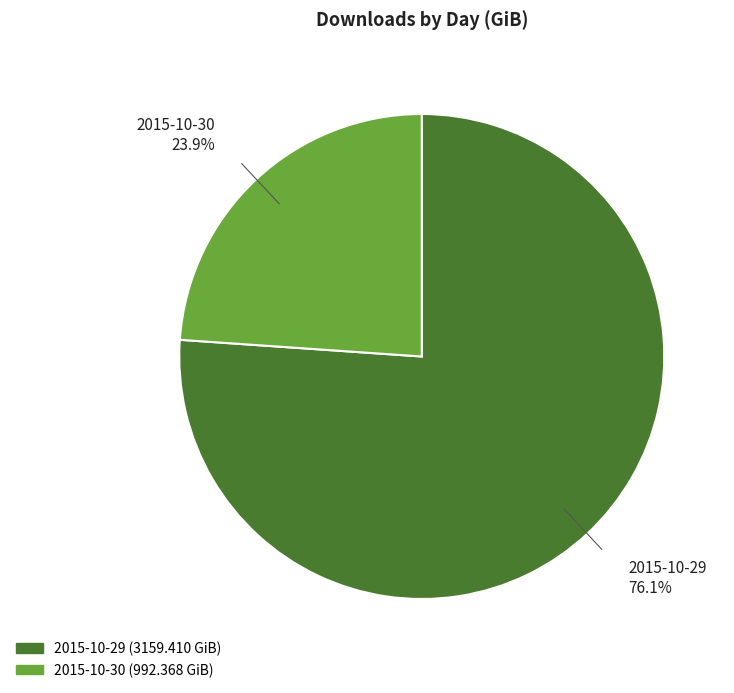

To the nearest percent, what portion does 2015-10-29 represent?

76%